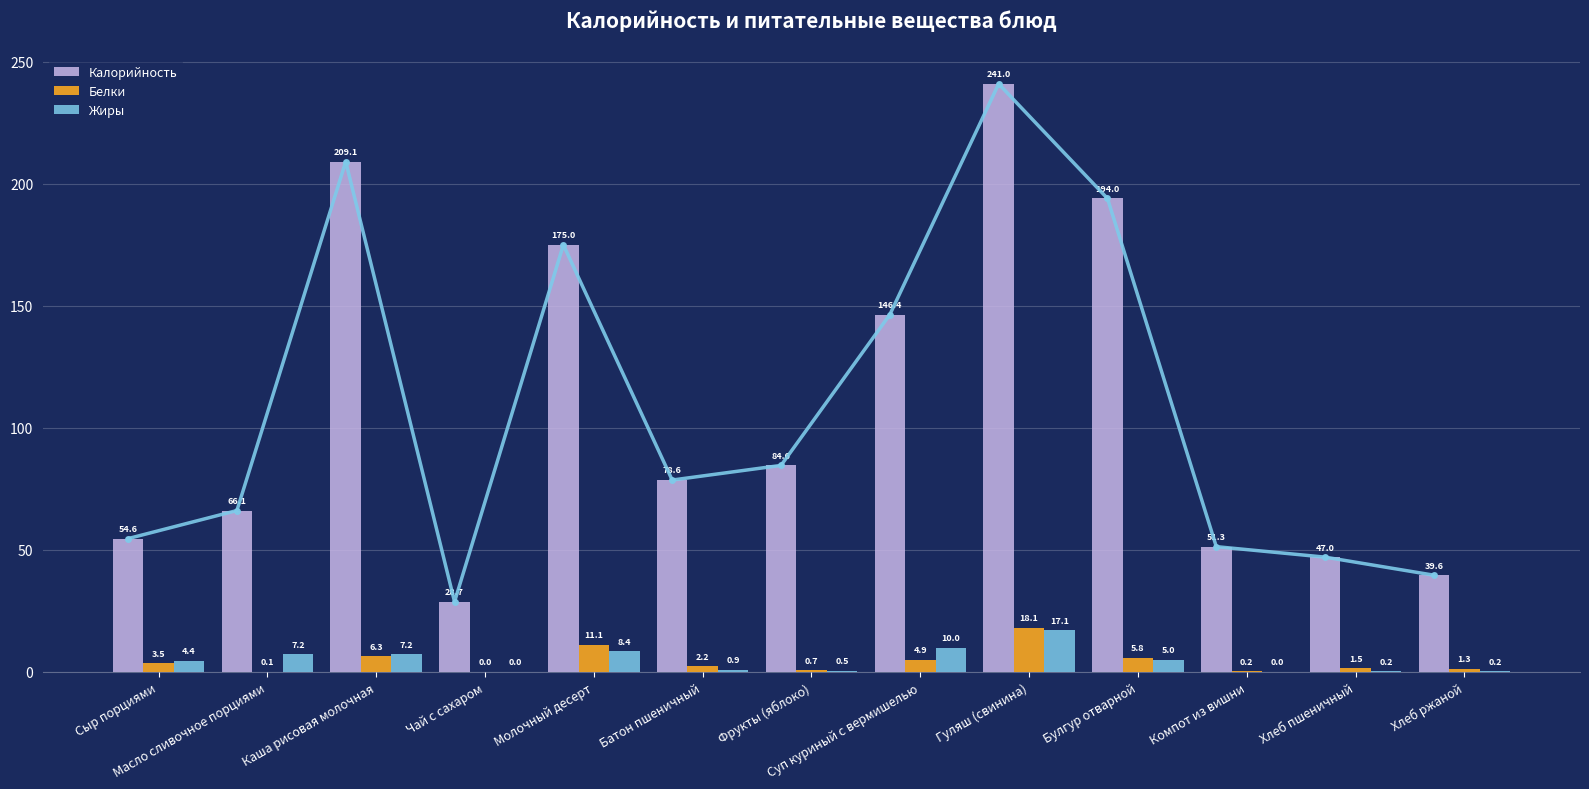

Which series has the widest spread of values?

Калорийность